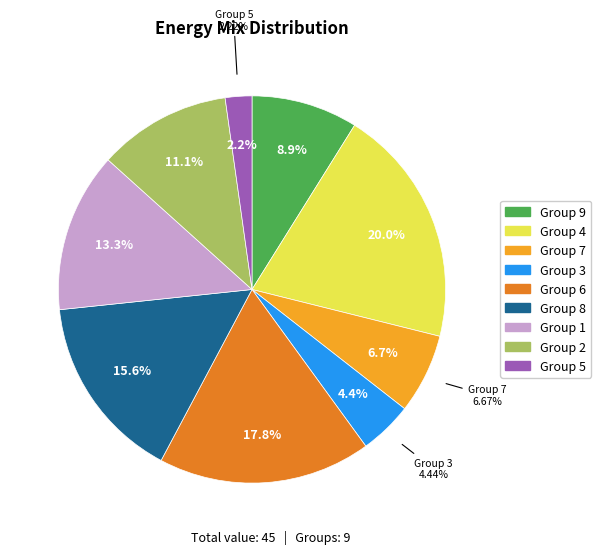

Is there any slice that represents more than half of the pie?

No